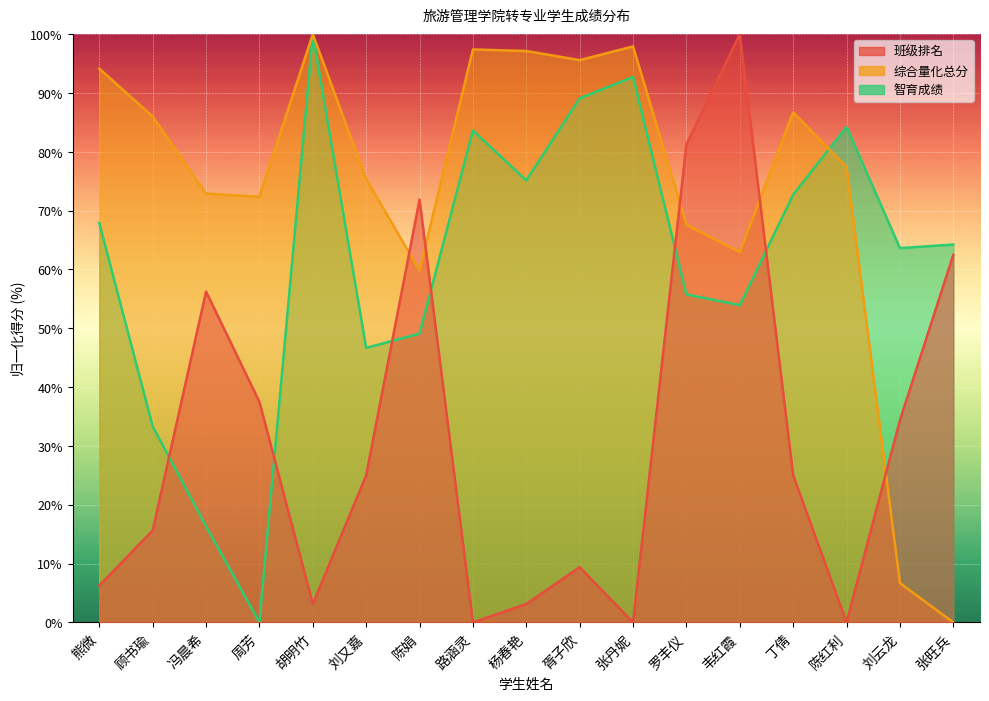

At how many categories does at least one series exceed 59?

17